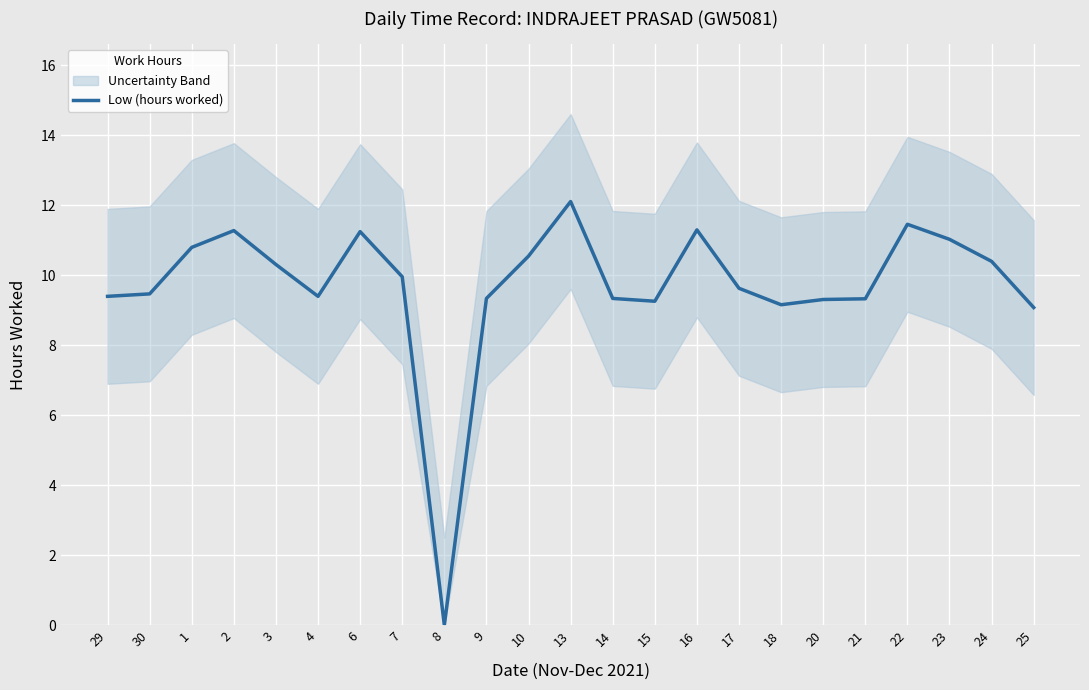

Reading left to right, extract all data points from this chart.

29=9.4	30=9.5	1=10.8	2=11.3	3=10.3	4=9.4	6=11.2	7=10.0	8=0.0	9=9.3	10=10.6	13=12.1	14=9.3	15=9.3	16=11.3	17=9.6	18=9.2	20=9.3	21=9.3	22=11.5	23=11.0	24=10.4	25=9.1